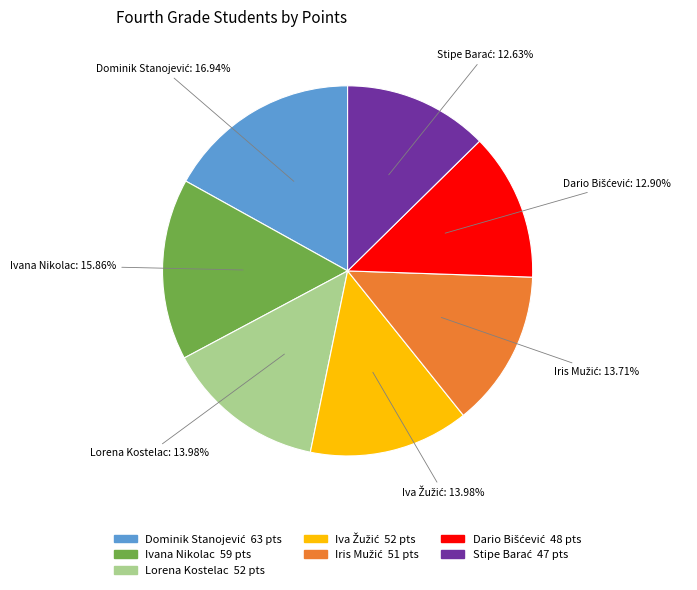

Is there any slice that represents more than half of the pie?

No